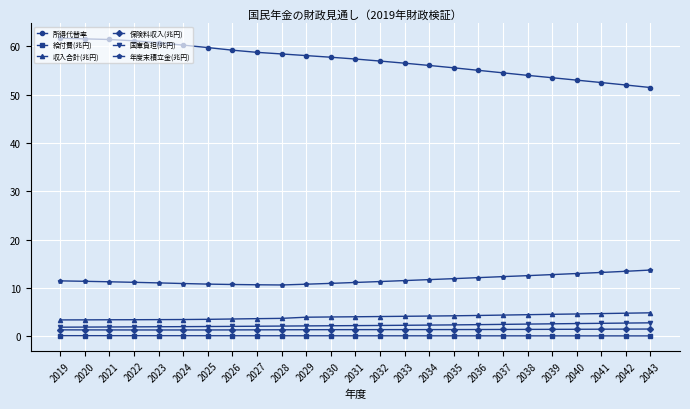

What is the sum of all 収入合計(兆円) values?

99.6